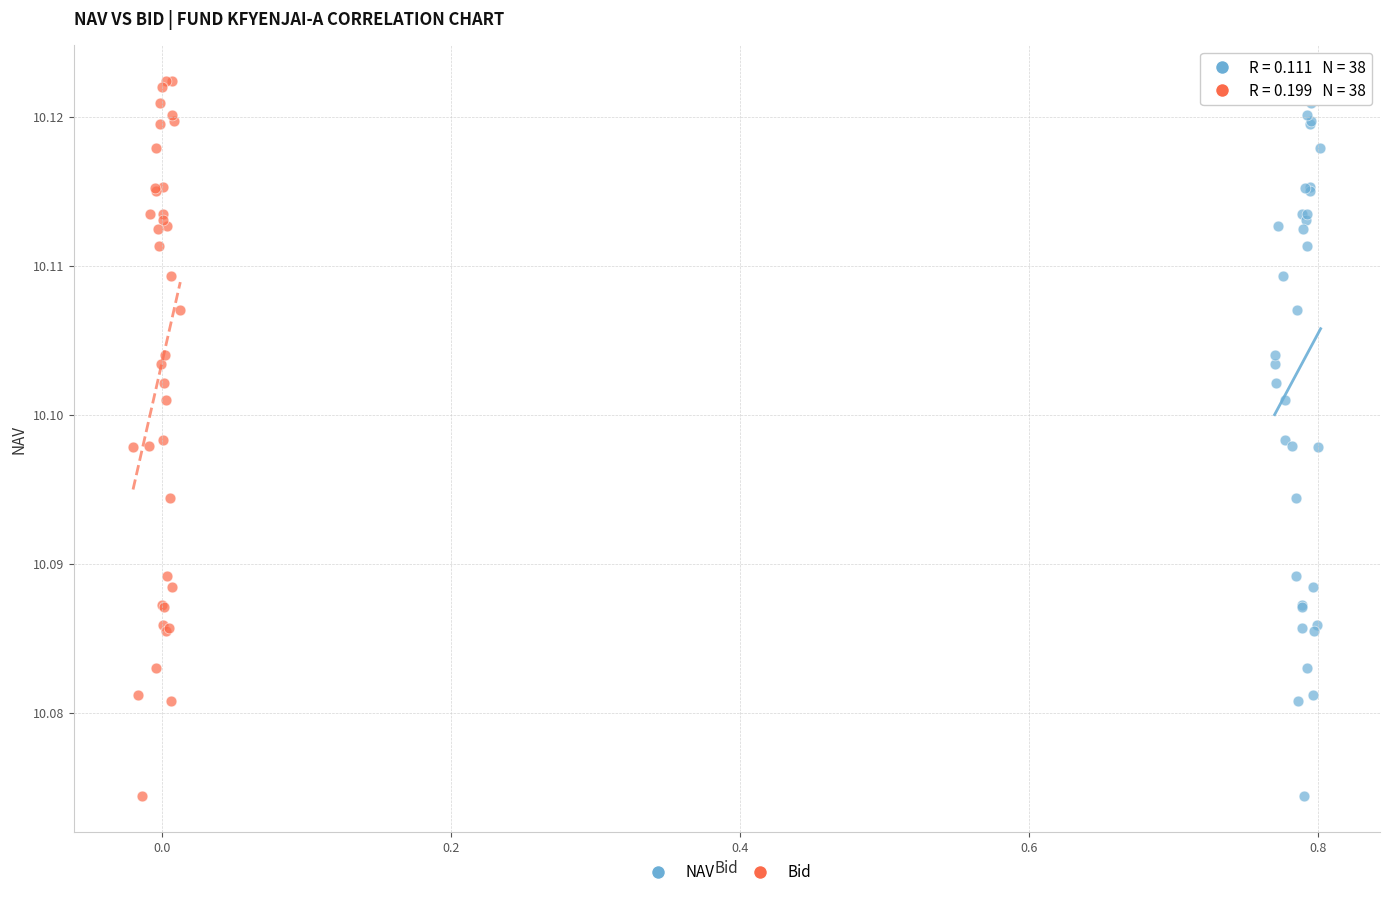

What are all the series names shown in the legend?

NAV, Bid